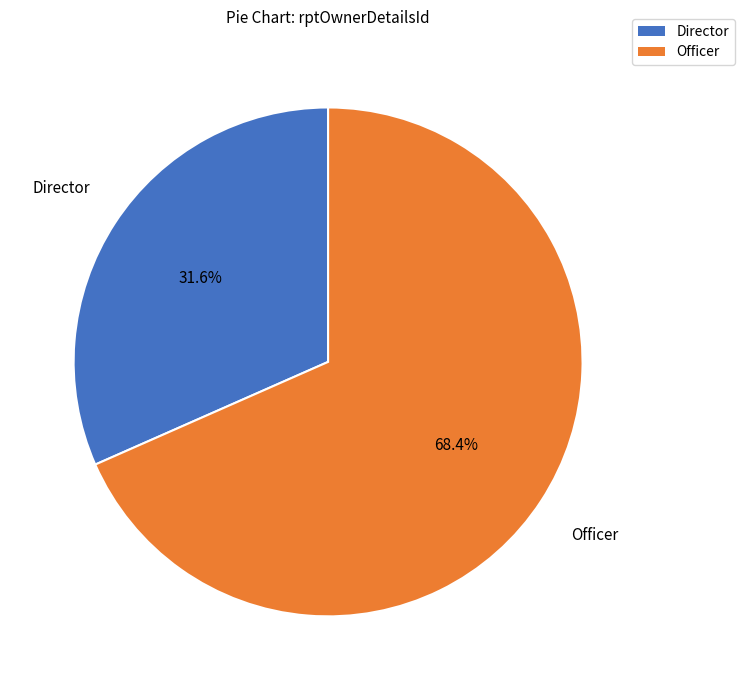

Does any single category account for the majority?

Yes